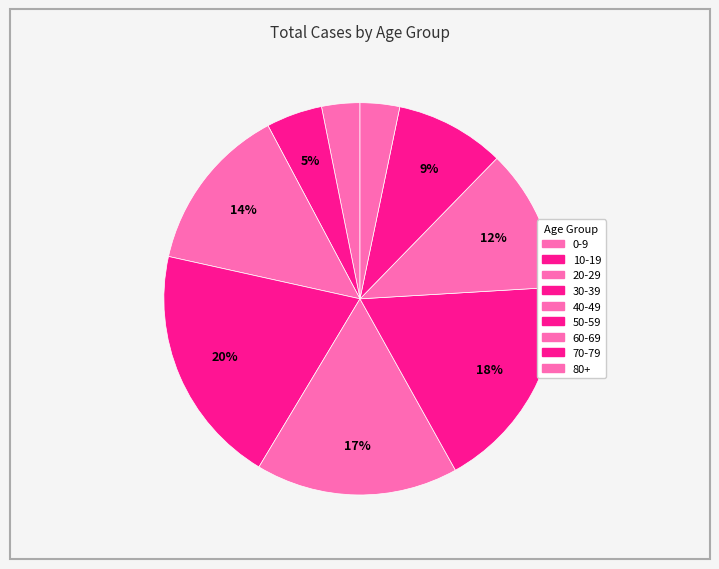

How many segments does this pie chart have?

9